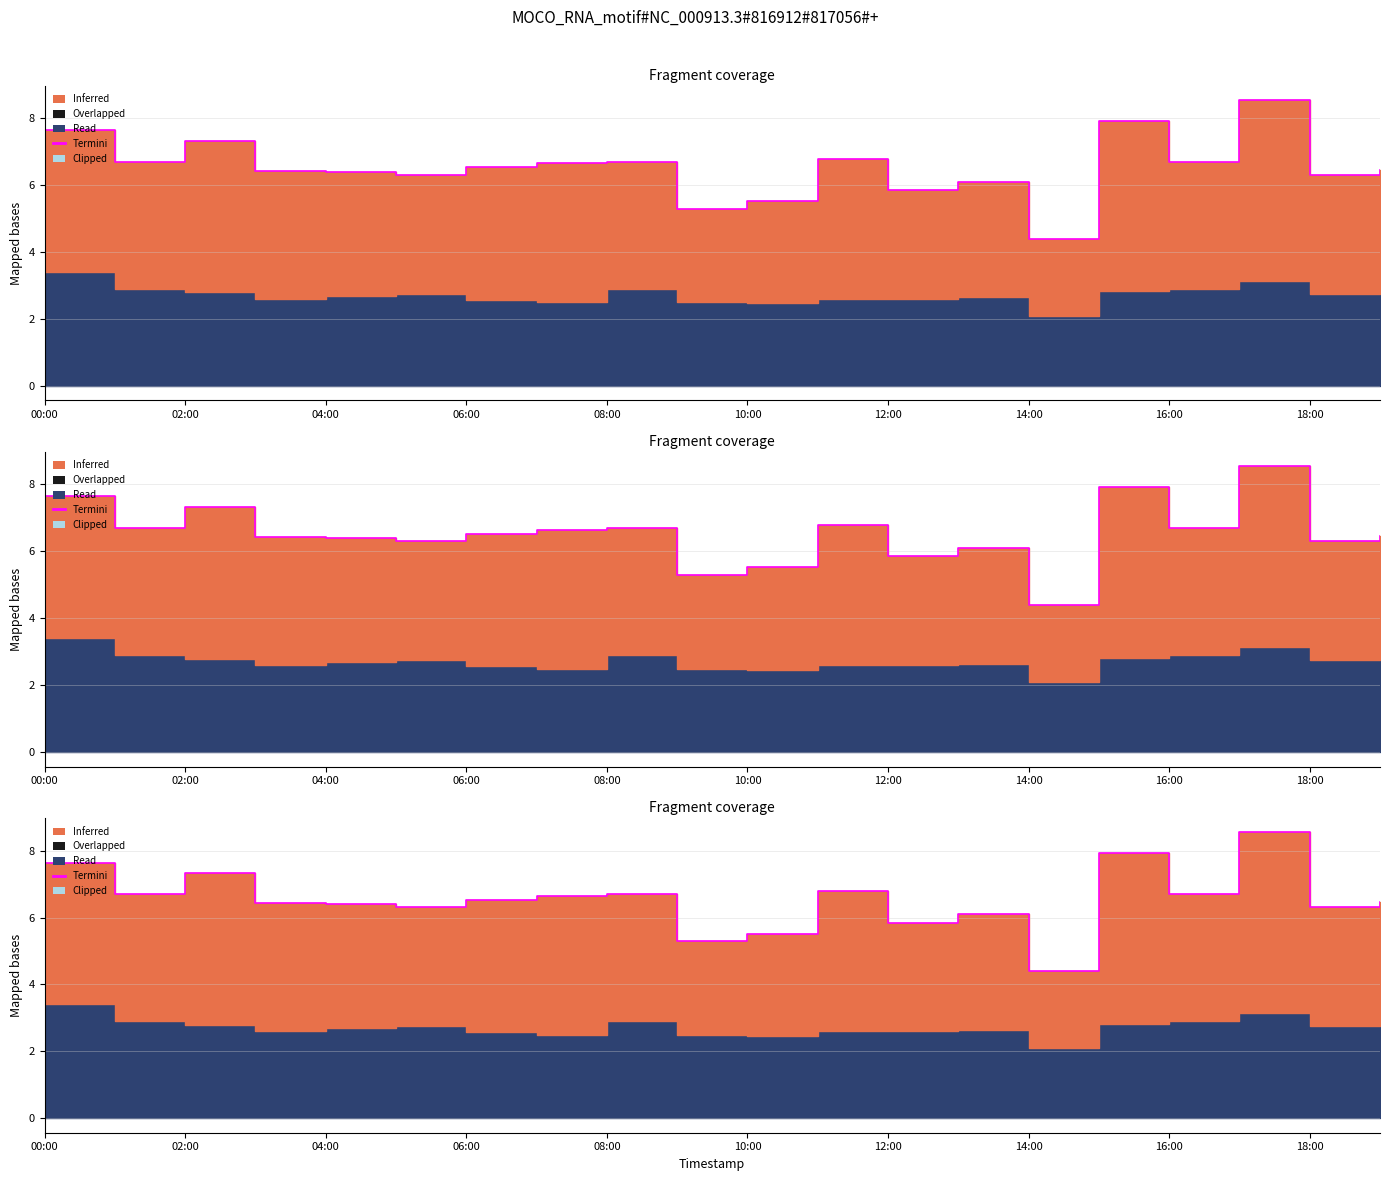

How many data points are above 6?

16